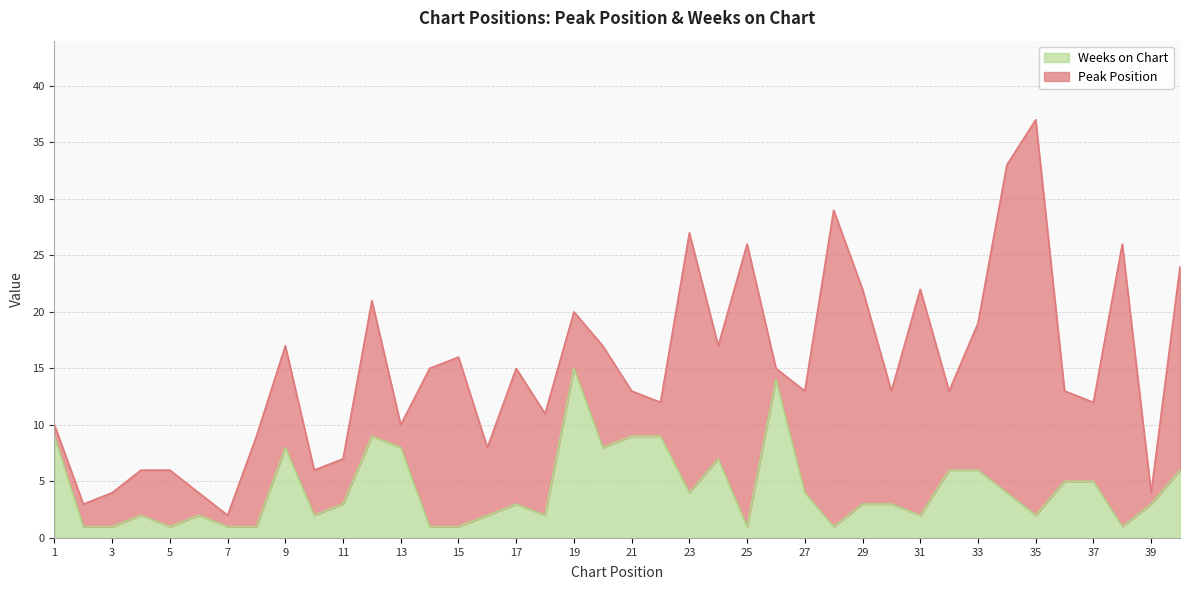

What is the ratio of the value at 35 to the value at 13?

0.2